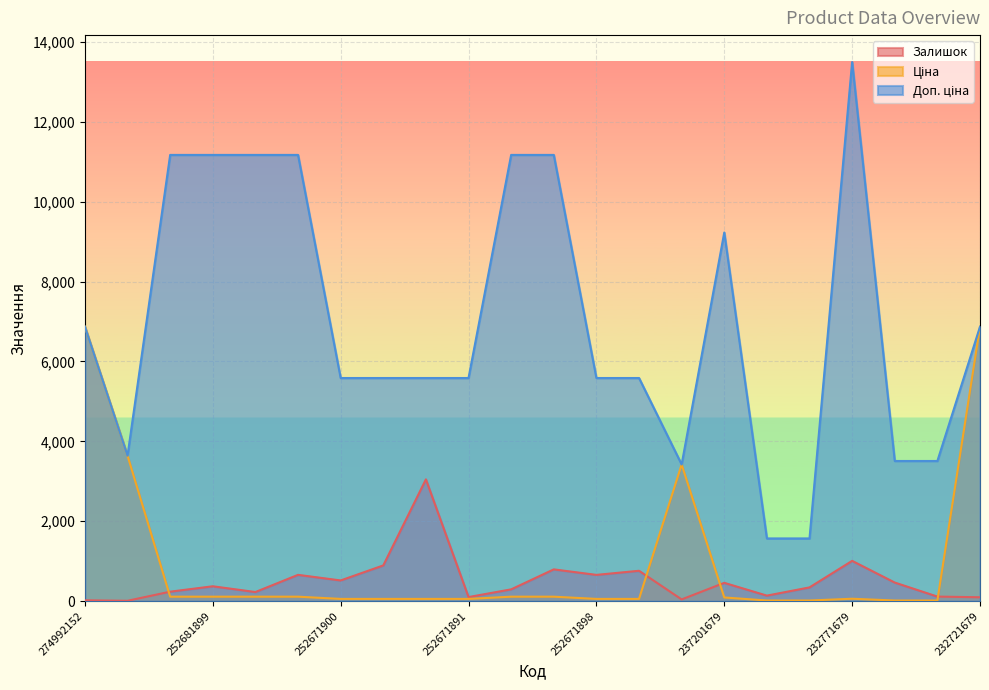

Which series changed the most between 252681900 and 232721679?

Ціна